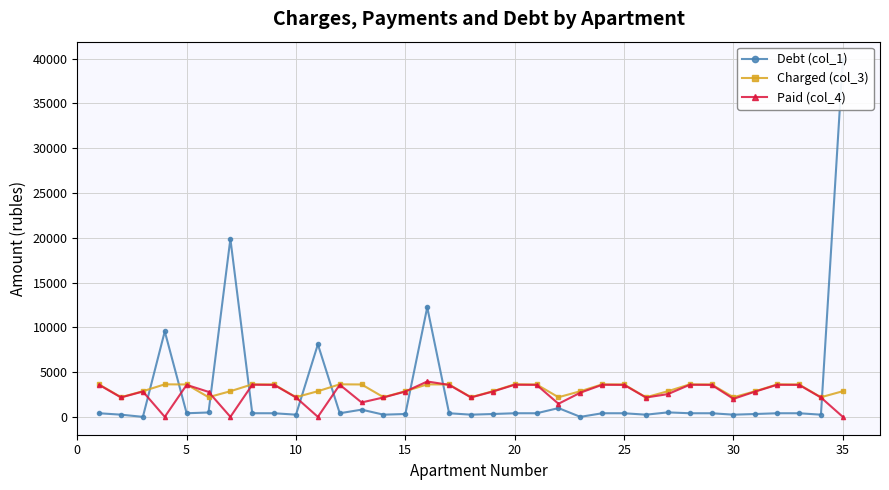

What is the minimum value for Charged (col_3)?

2185.1